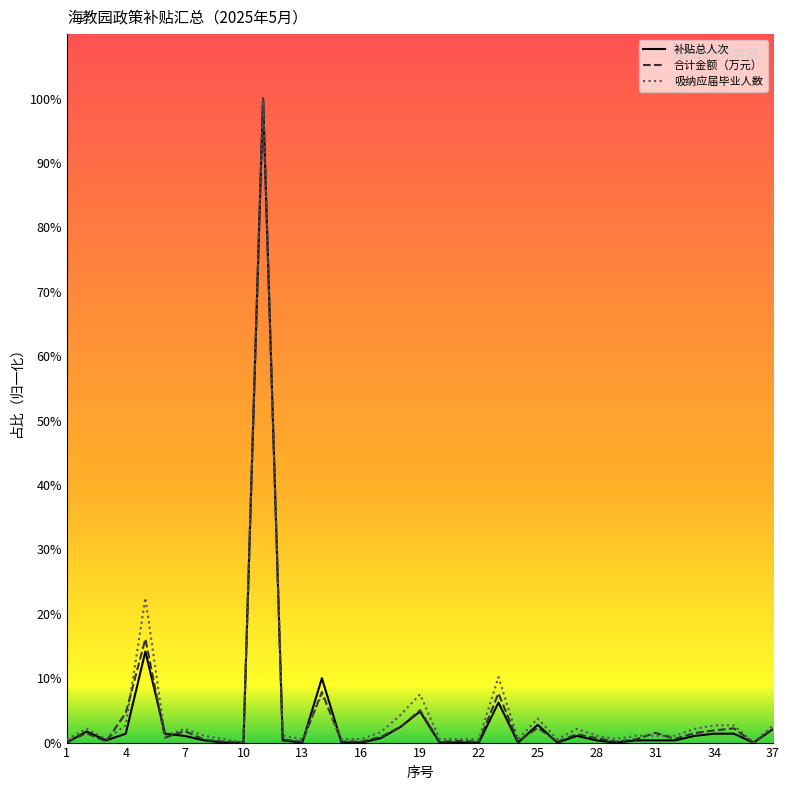

What is the maximum value for 补贴总人次?

100.0